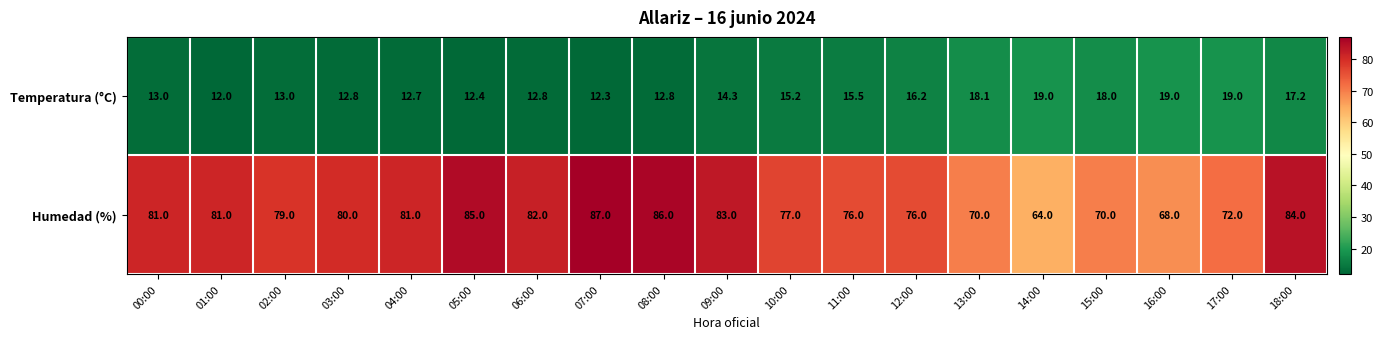

What is the lowest value of the Humedad (%) series?

64.0